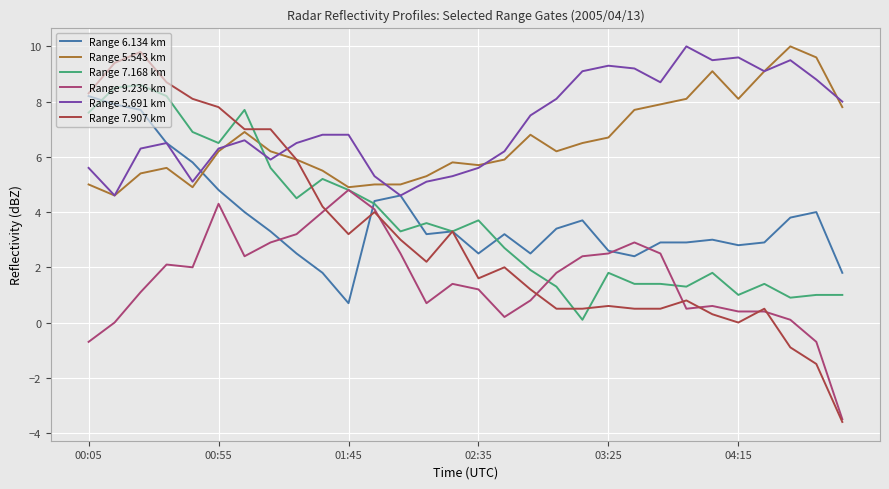

What are all the series names shown in the legend?

Range 6.134 km, Range 5.543 km, Range 7.168 km, Range 9.236 km, Range 5.691 km, Range 7.907 km